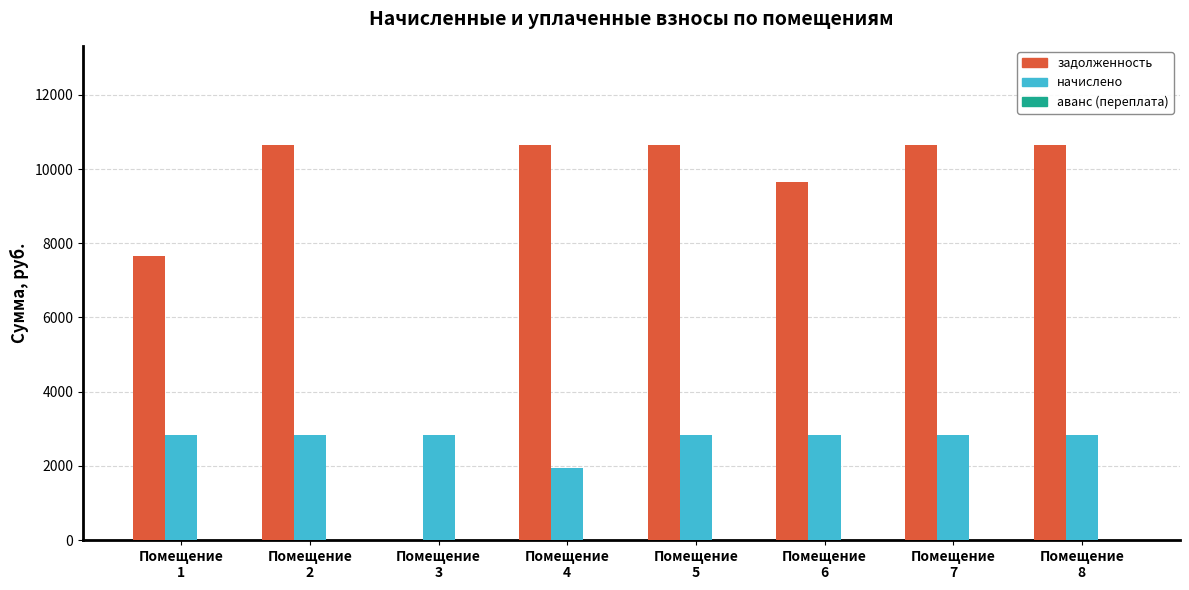

What is the maximum value shown in the chart?

10657.2